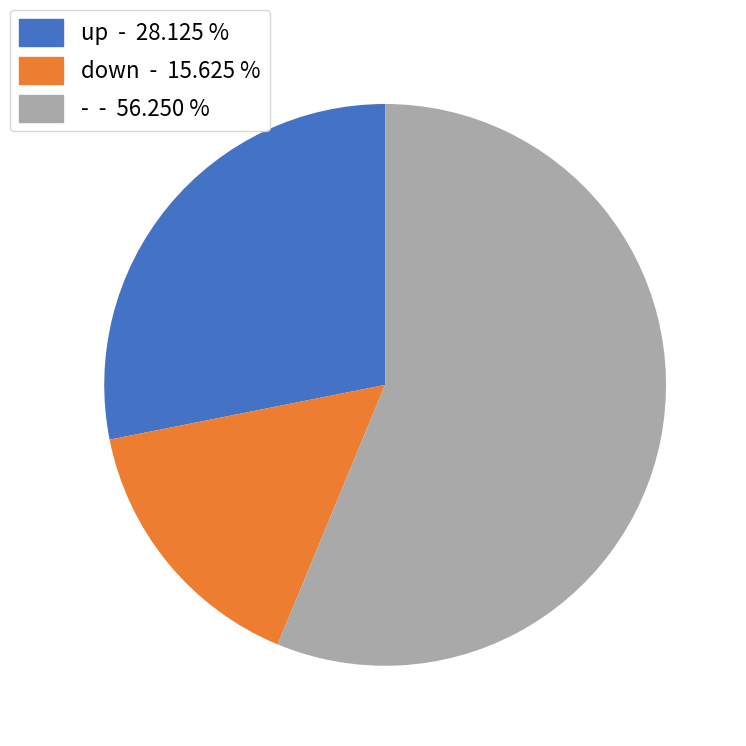

Between down and up, which is larger?

up